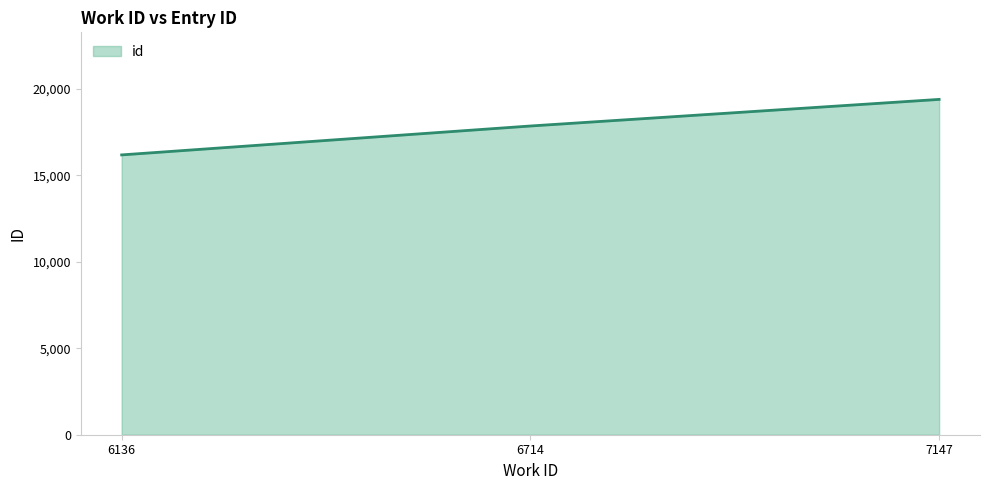

How many values are below 17861?

1